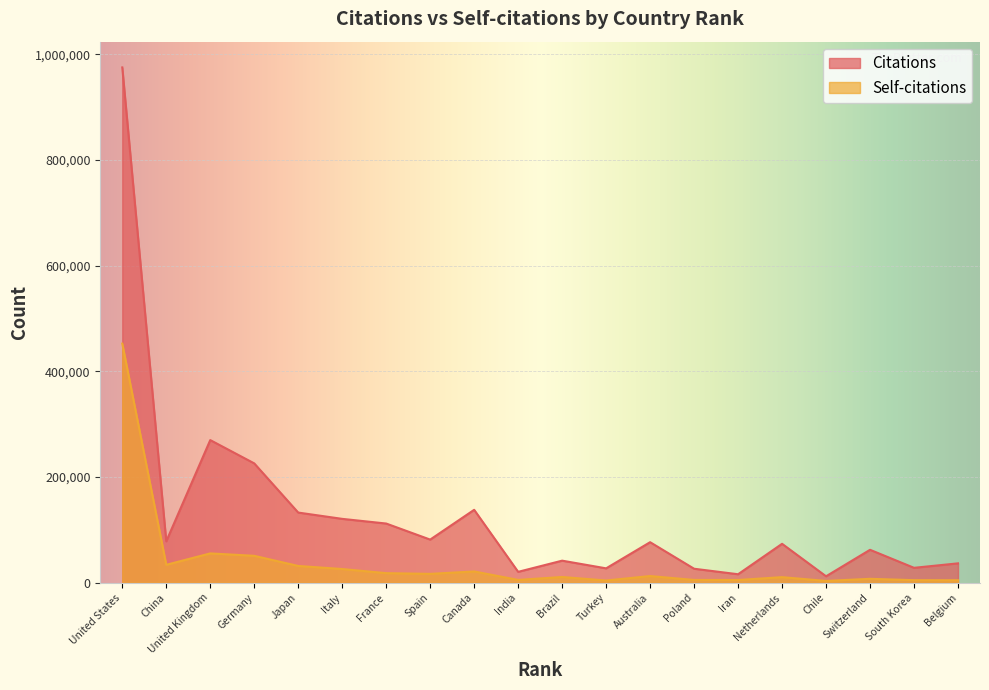

Is the value of Citations at Italy greater than the value of Self-citations at United States?

No